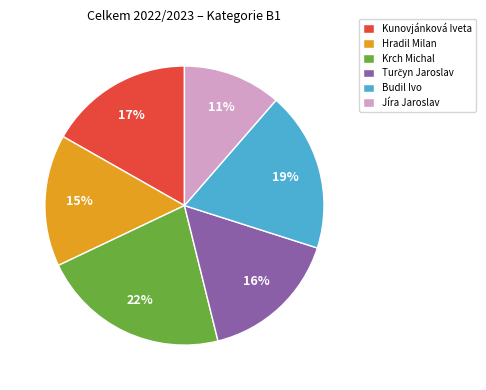

To the nearest percent, what percentage of the pie is Budil Ivo?

19%